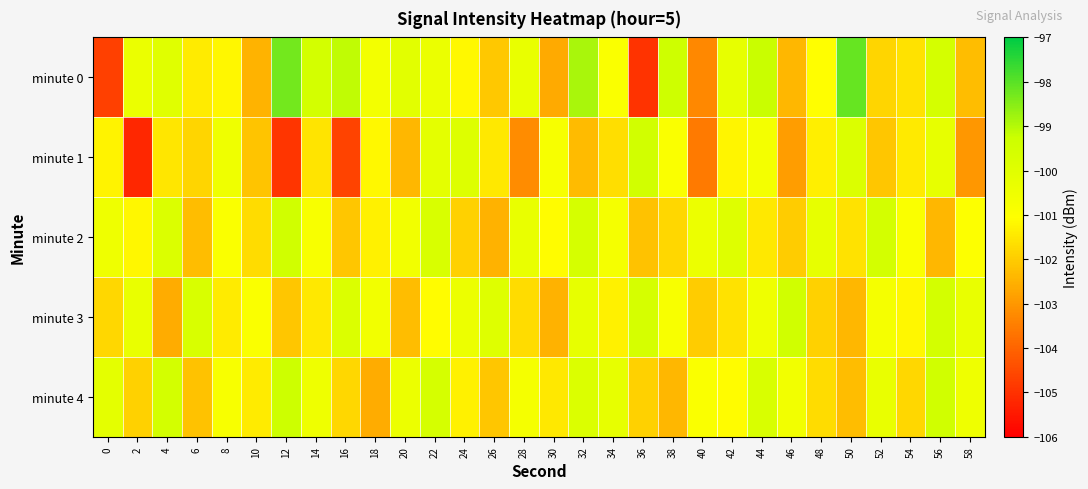

What is the minimum value shown in the chart?

-105.2